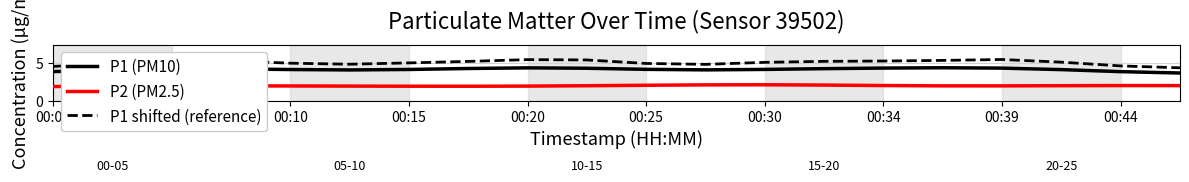

True or false: P1 shifted (reference) and P1 (PM10) intersect in this chart.

False